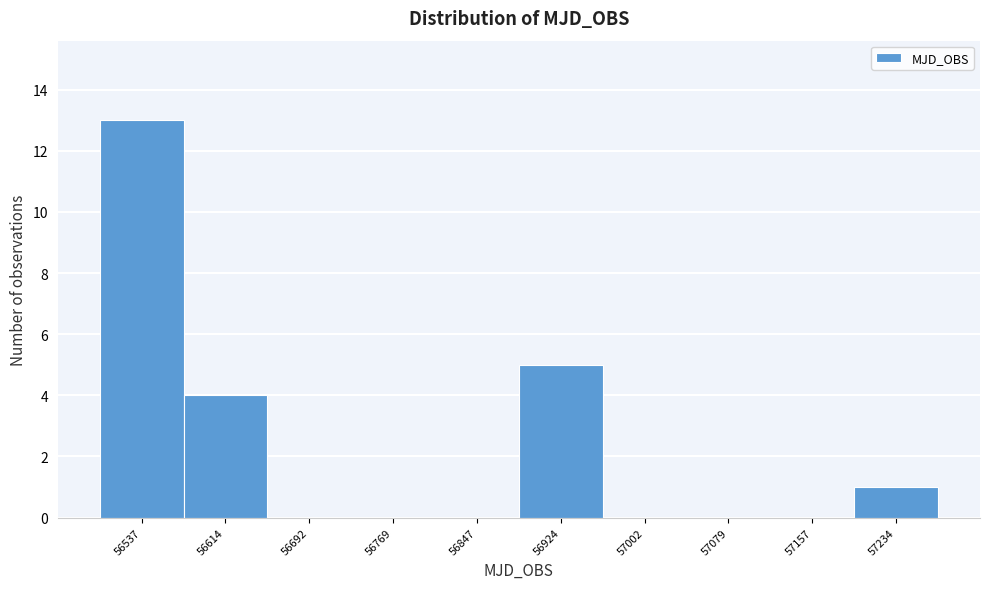

Reading left to right, list all the values displayed in this chart.

56537=13	56614=4	56692=0	56769=0	56847=0	56924=5	57002=0	57079=0	57157=0	57234=1